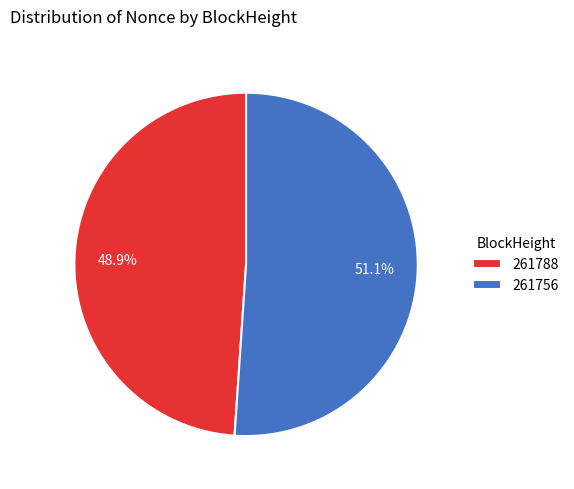

To the nearest percent, what is the difference between the 261788 and 261756 slice percentages?

2%